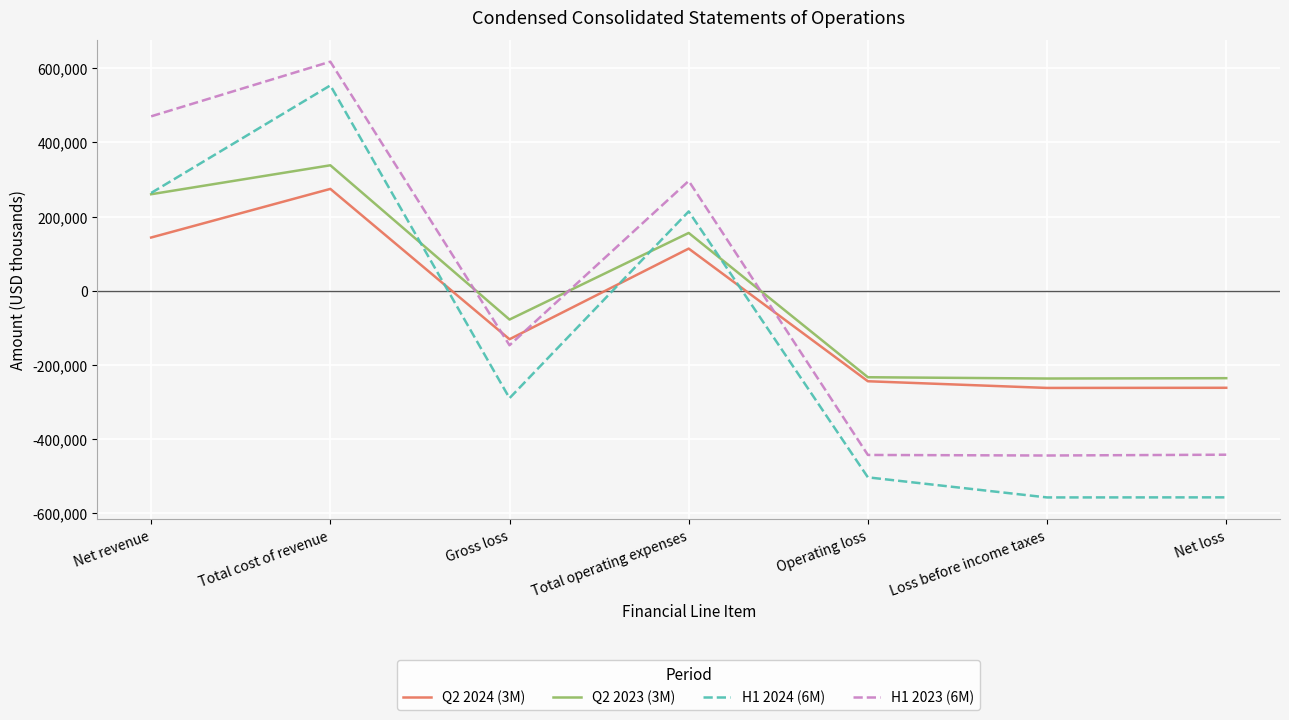

After their last crossing, which series has the higher values: H1 2024 (6M) or Q2 2023 (3M)?

Q2 2023 (3M)